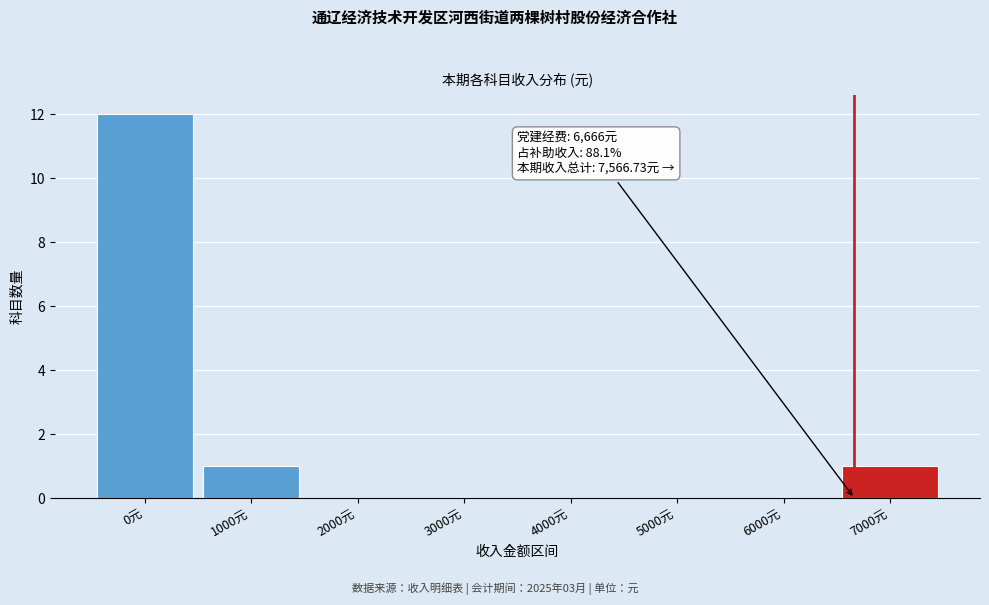

Which range on the x-axis has the tallest bar?

-500 to 500